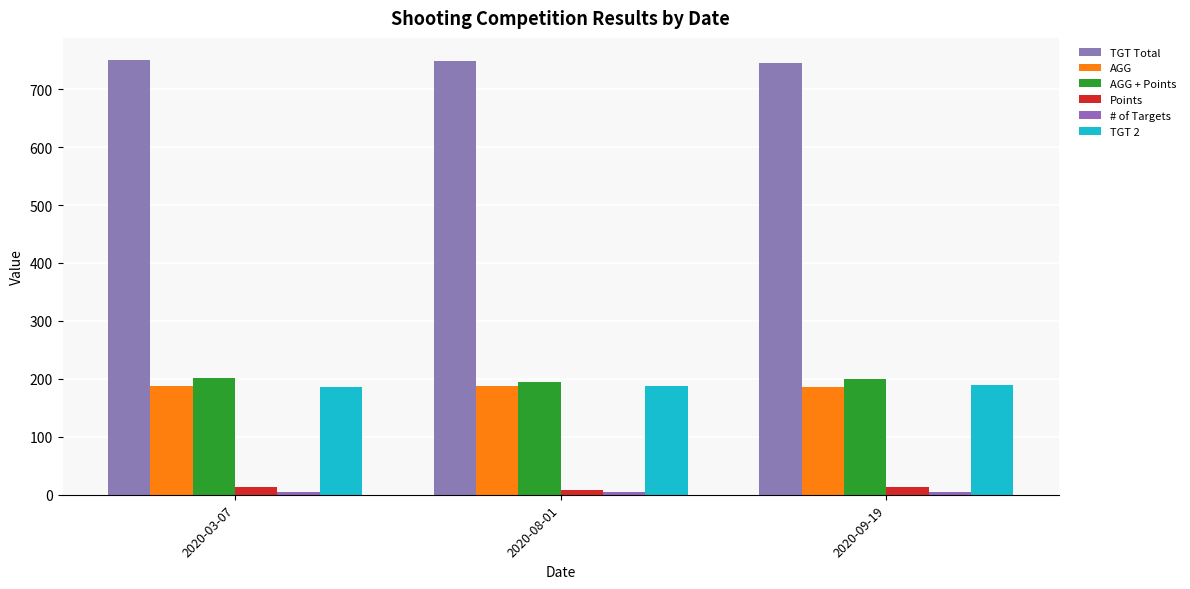

Which series has the largest total across all categories?

TGT Total